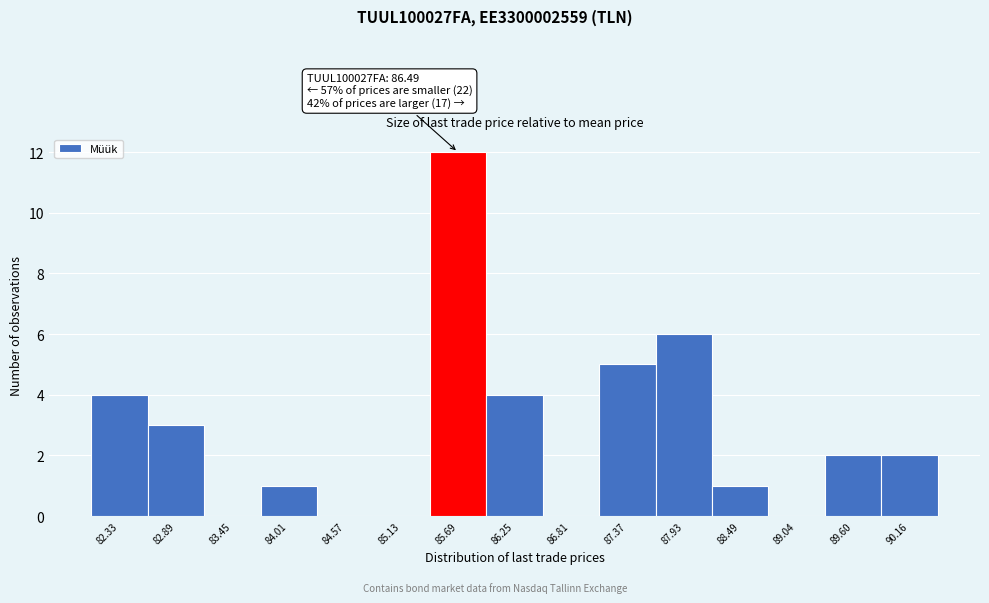

Reading left to right, list all the values displayed in this chart.

82.33=4	82.89=3	83.45=0	84.01=1	84.57=0	85.13=0	85.69=12	86.25=4	86.81=0	87.37=5	87.93=6	88.49=1	89.04=0	89.60=2	90.16=2